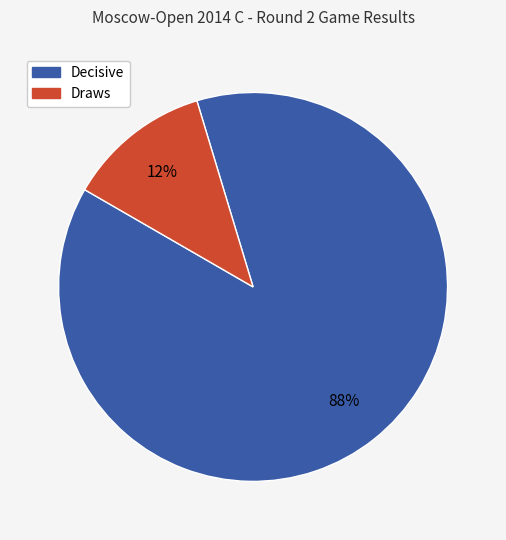

To the nearest percent, what is the difference between the largest and smallest slice percentages?

76%